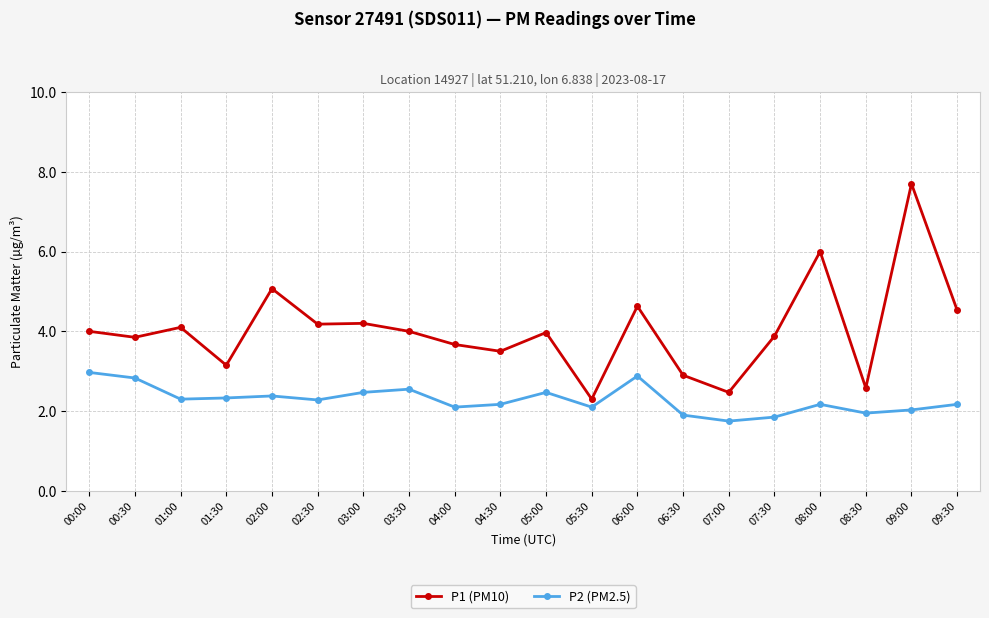

At 09:00, list the series in order from smallest to largest.

P2 (PM2.5), P1 (PM10)